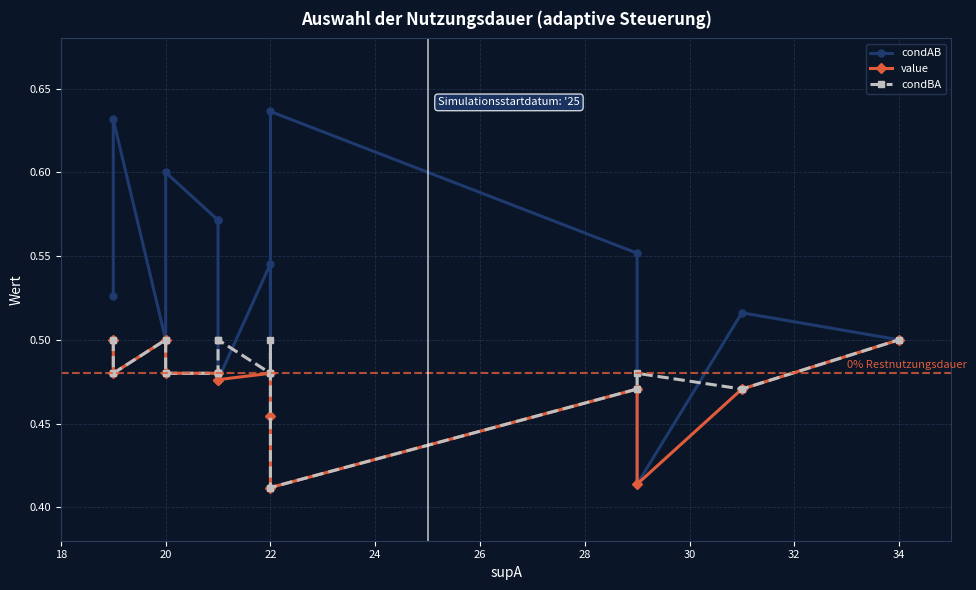

What is the average value of the condBA series?

0.5